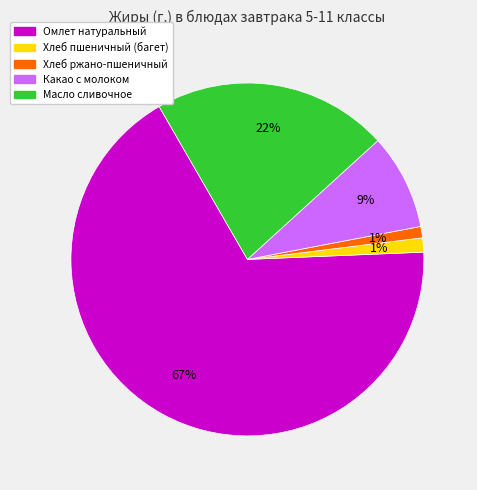

Count the number of slices in the pie.

5